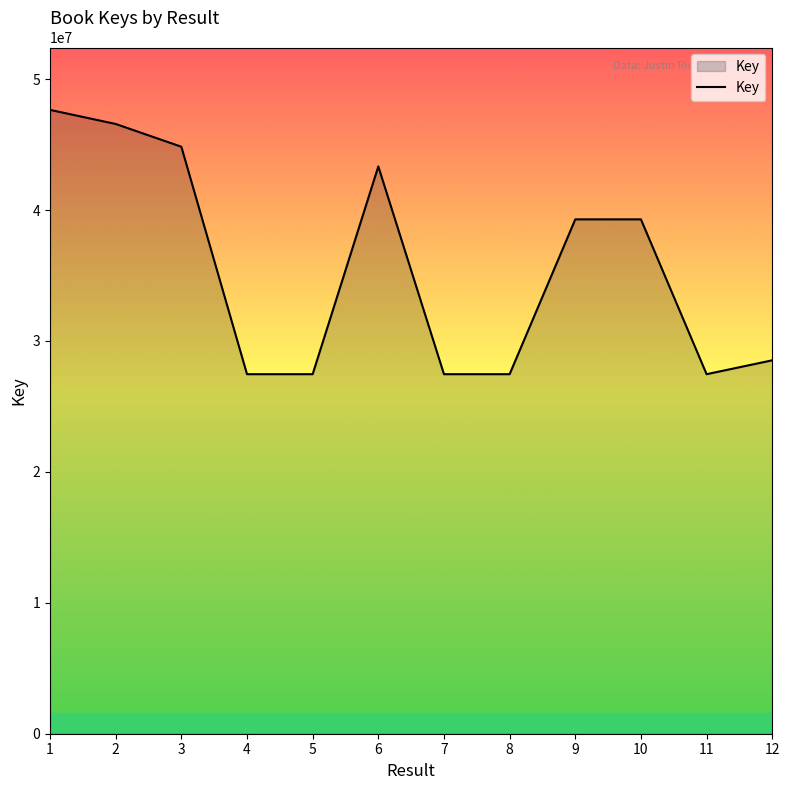

The value at 3 is 44835214. True or false?

True